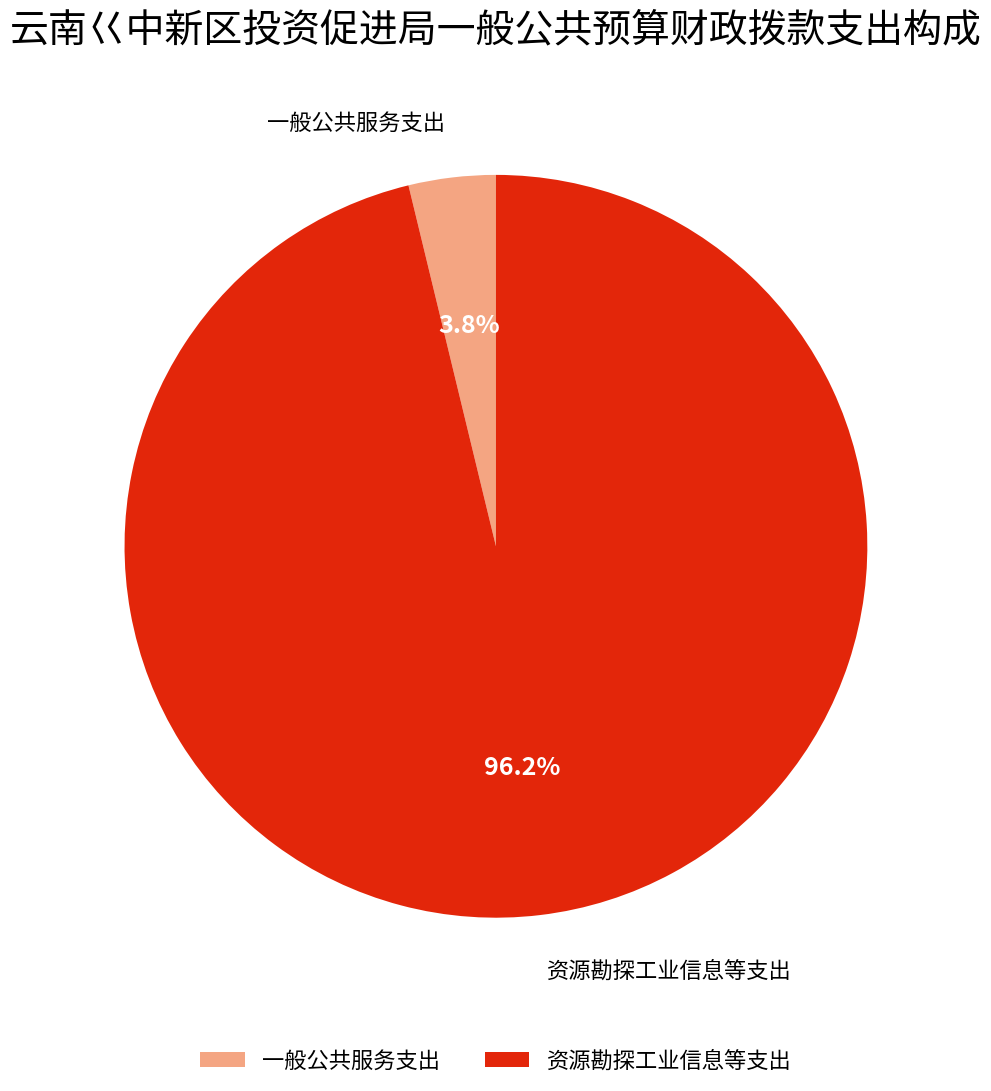

Count the number of slices in the pie.

2